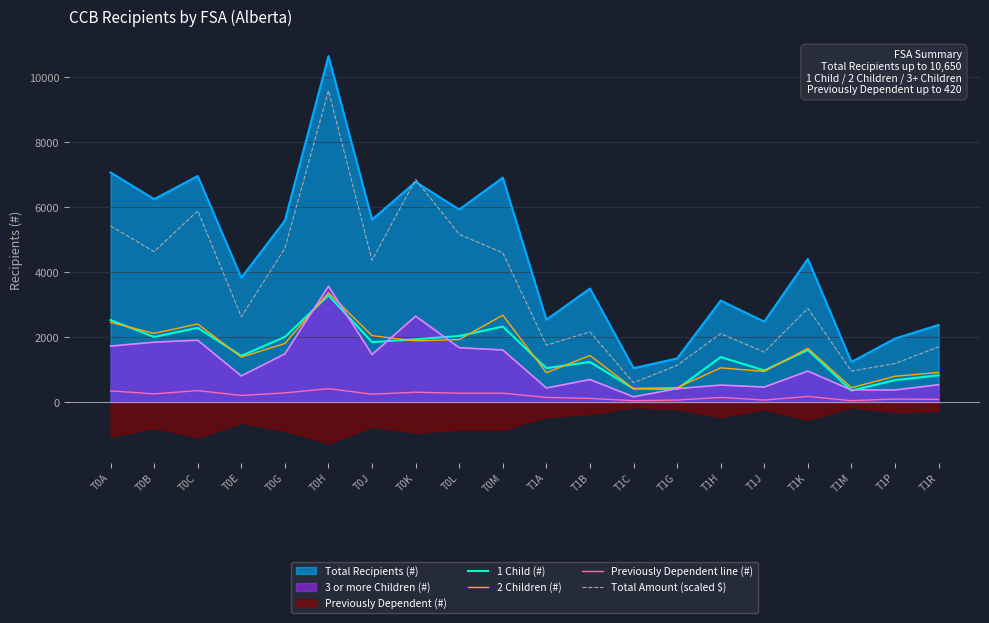

At which label does Previously Dependent line (#) reach its minimum?

T1C